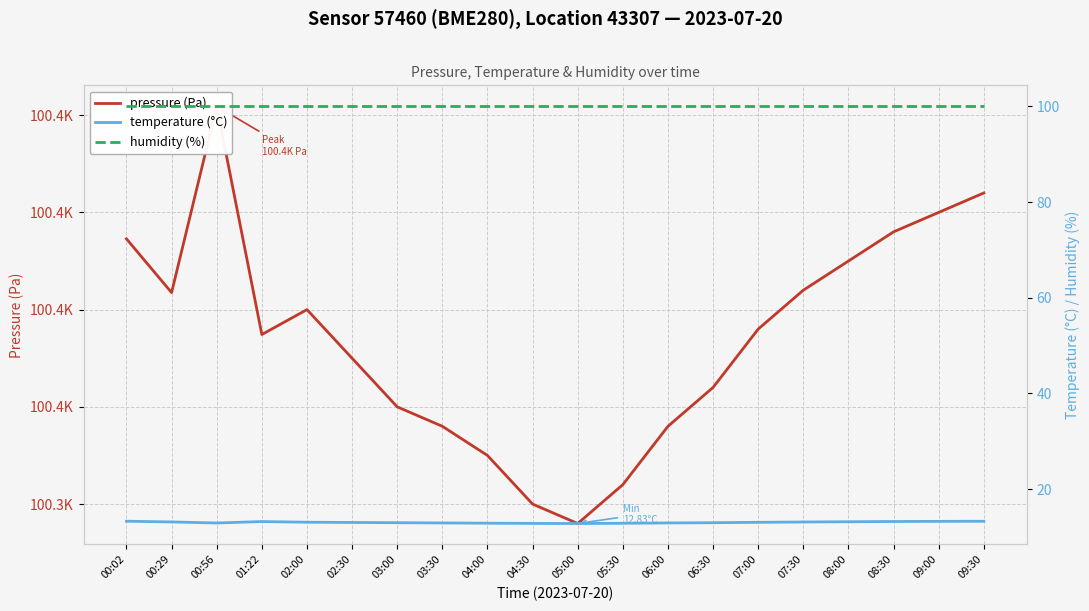

At which category is the sum across all series the highest?

00:56